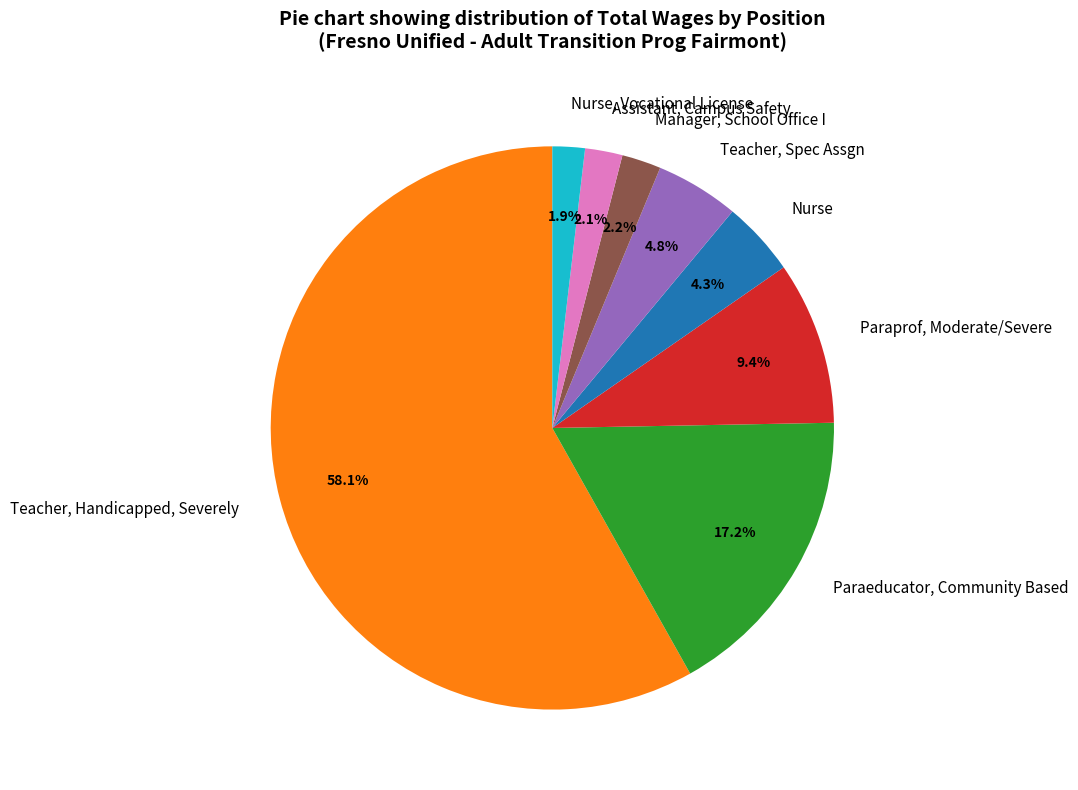

To the nearest percent, what portion does Paraprof, Moderate/Severe represent?

9%